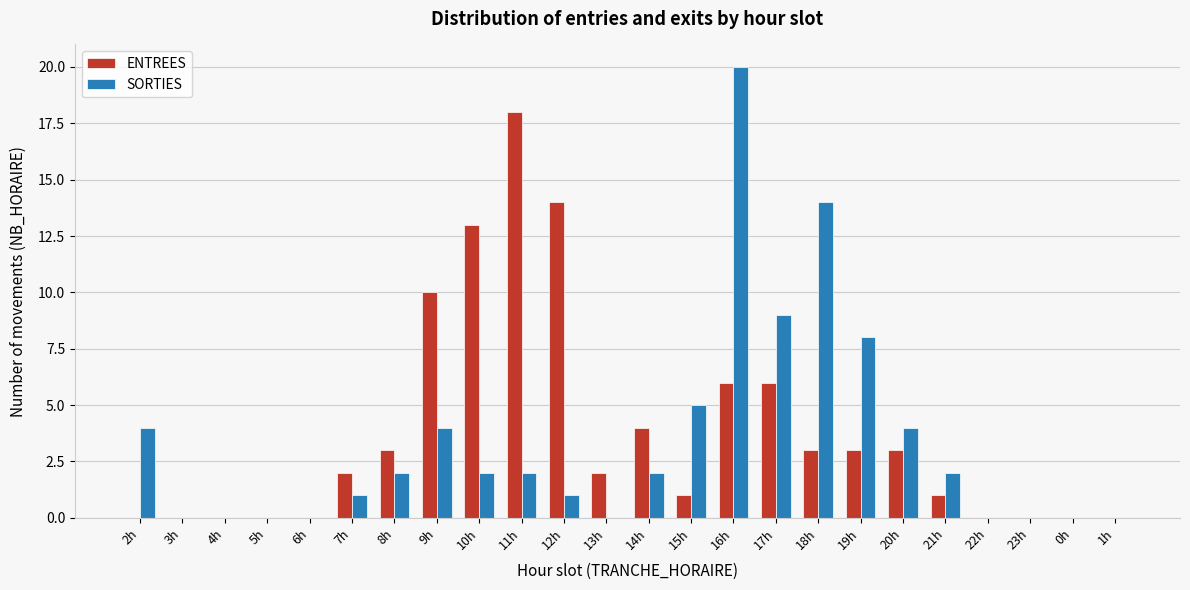

True or false: SORTIES has a value of 2 at 14h.

True